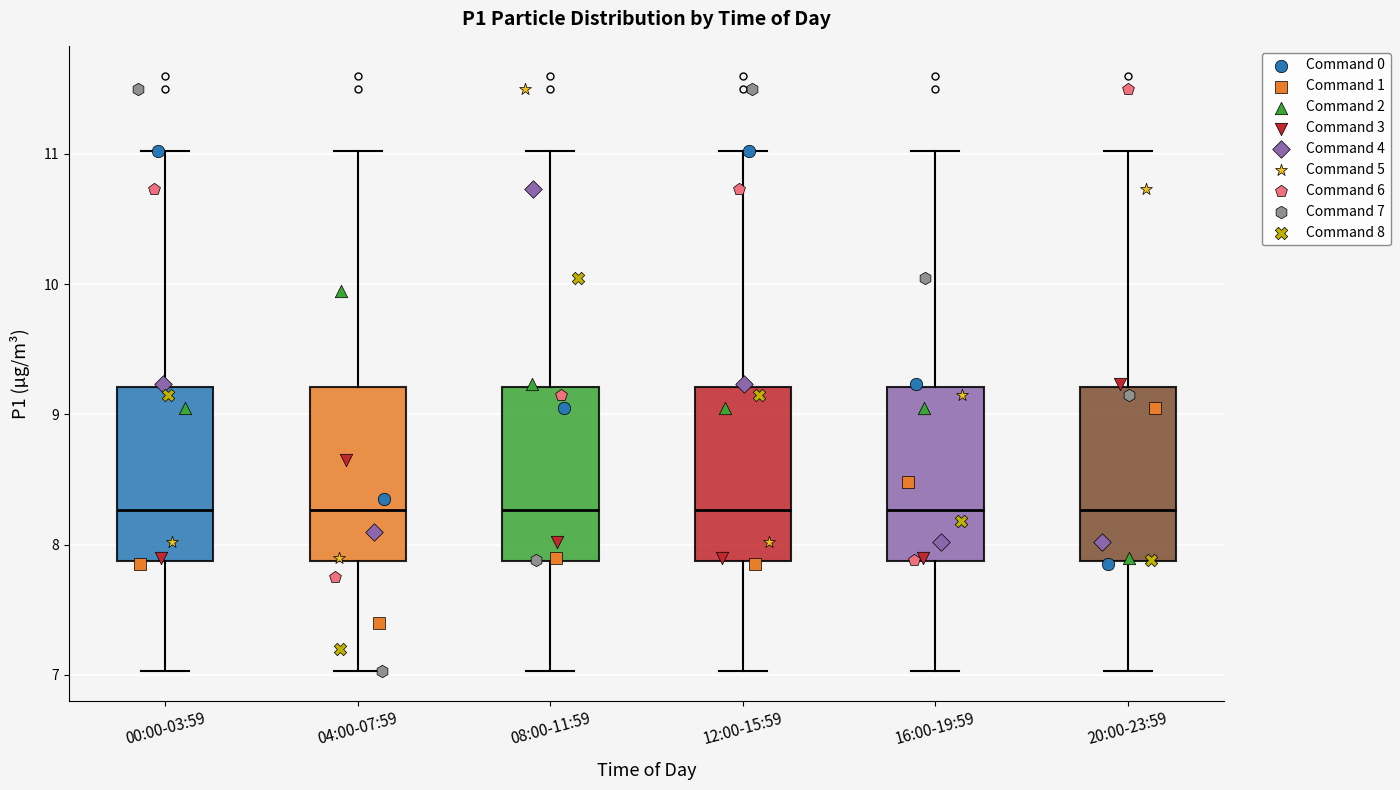

Where does the lower whisker of the box for 08:00-11:59 end on the y-axis? The values are not printed on the chart, so give them approximately, as read against the axis.

7.0